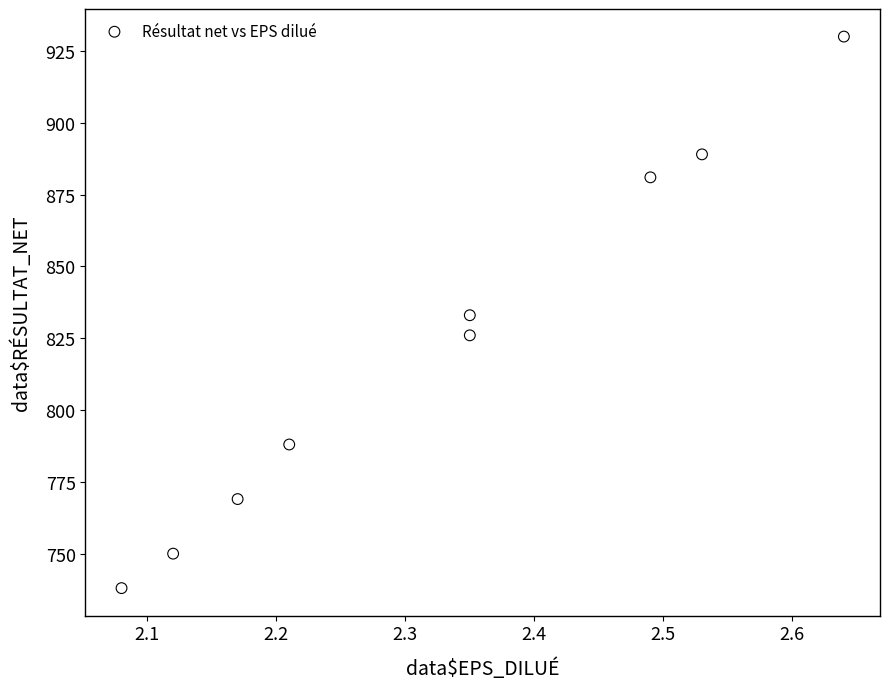

What is the average Y value?

823